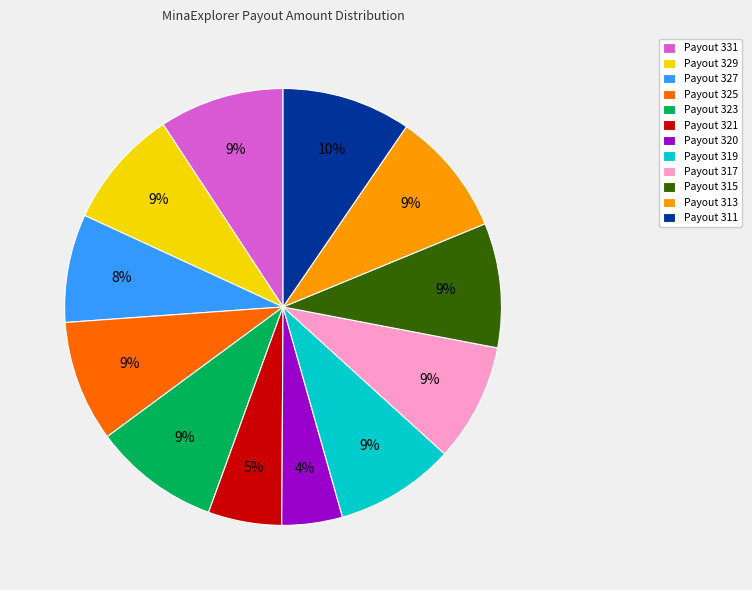

Is the sum of Payout 331 and Payout 327 greater than half?

No